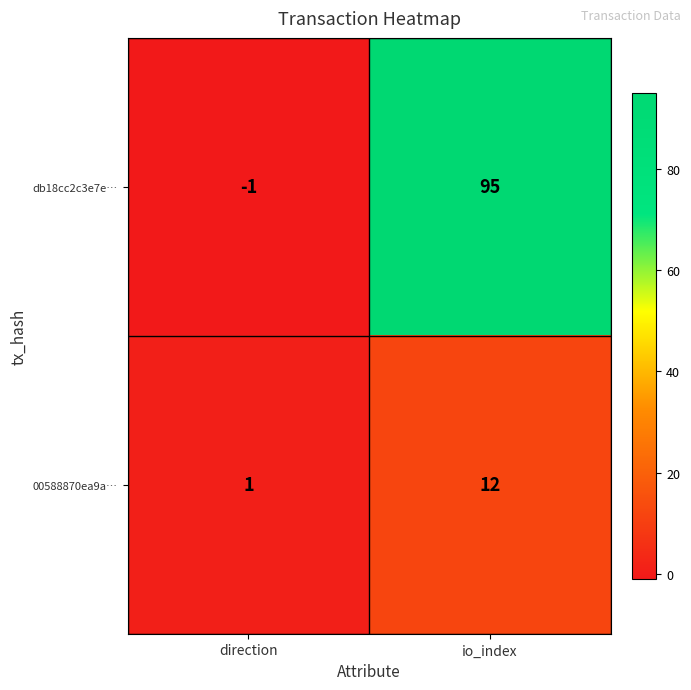

How many categories are shown in the chart?

2